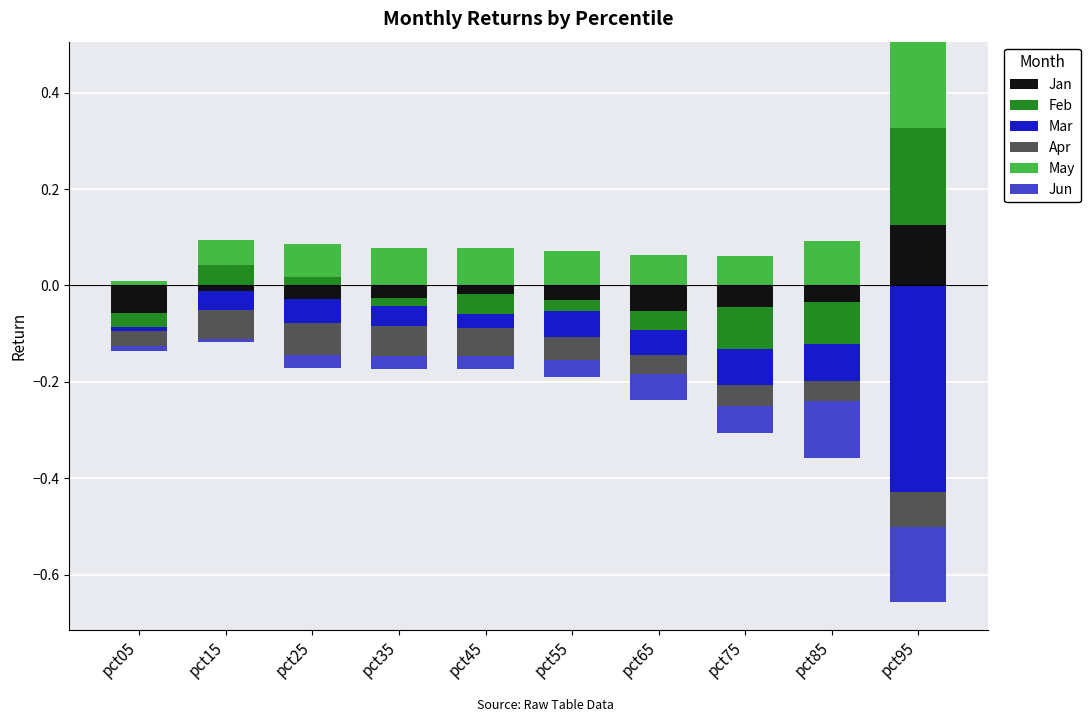

At how many categories does at least one series exceed 0?

10